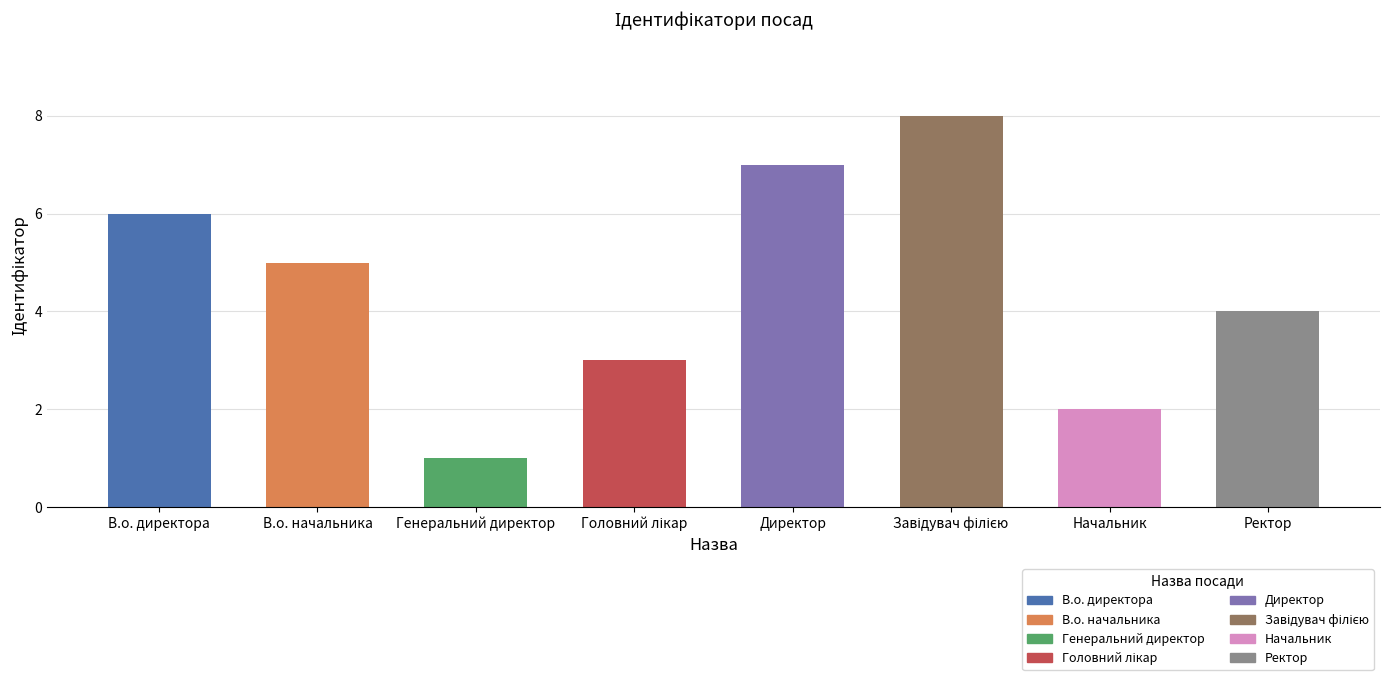

True or false: the data shows 4 at Ректор.

True